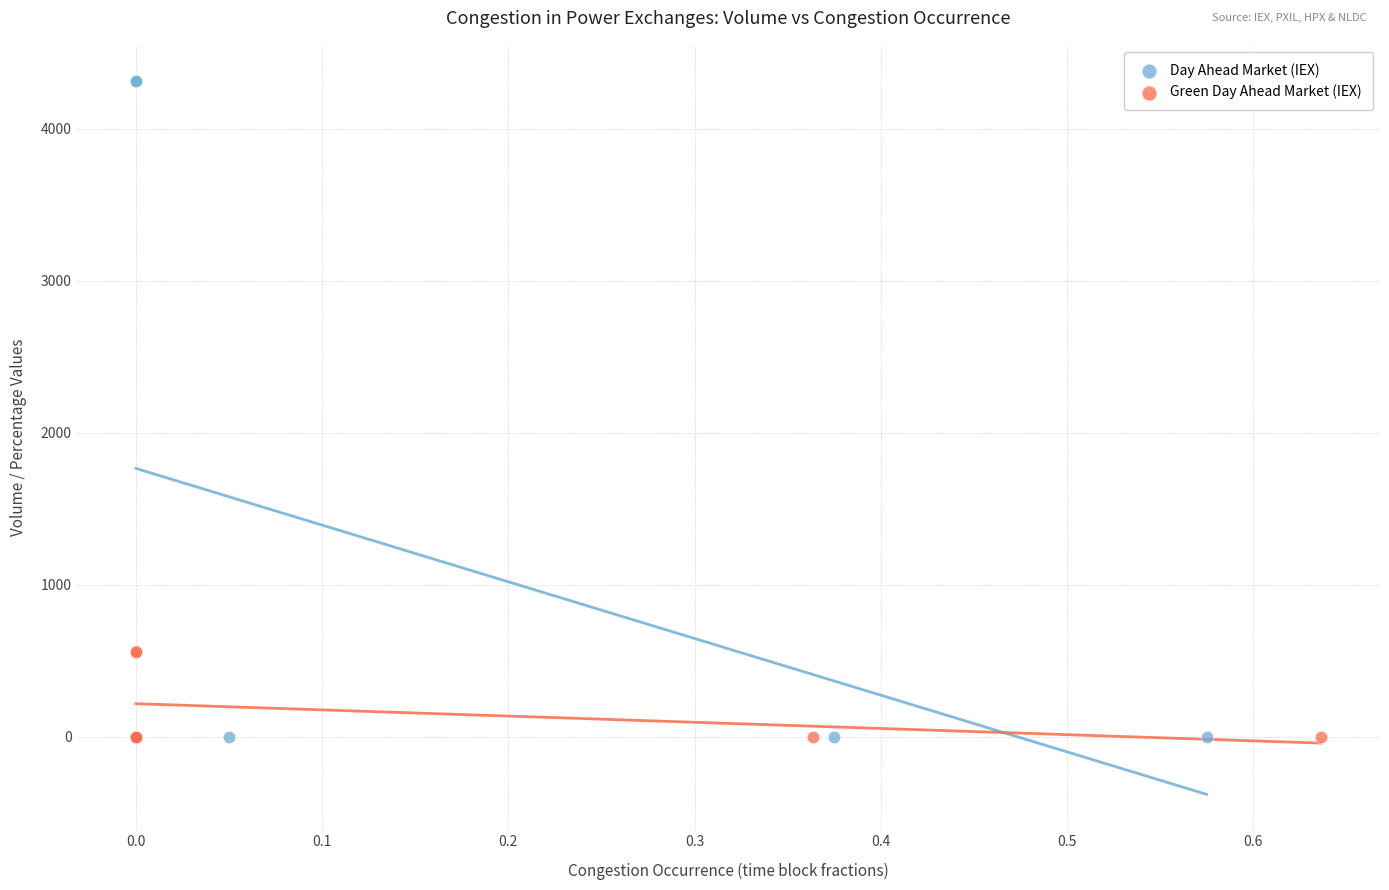

Which series contains the highest Y value?

Day Ahead Market (IEX)